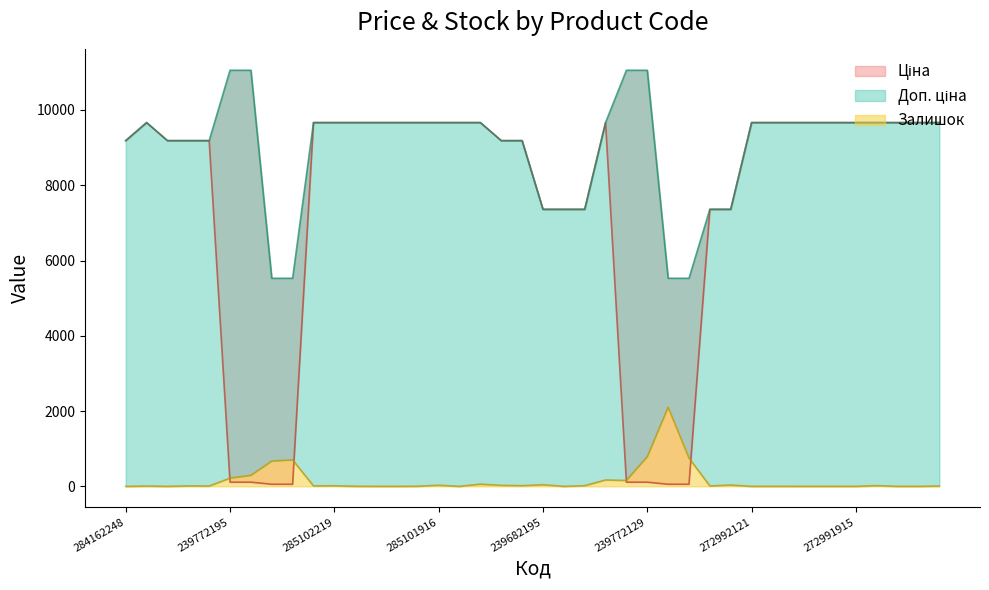

In Ціна, how many points are higher than both neighbors (excluding endpoints)?

2